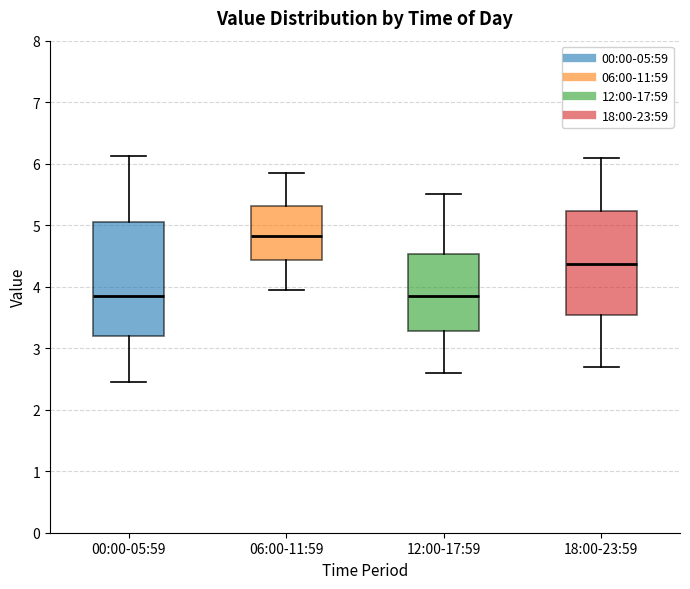

Reading left to right, read every box against the y-axis: the position of its median line, the range the box covers, and the ends of its whiskers. The values are not printed on the chart, so give them approximately, as read against the axis.

00:00-05:59: median 3.9, box 3.2 to 5.0, whiskers 2.5 to 6.1
06:00-11:59: median 4.8, box 4.4 to 5.3, whiskers 4.0 to 5.9
12:00-17:59: median 3.9, box 3.3 to 4.5, whiskers 2.6 to 5.5
18:00-23:59: median 4.4, box 3.5 to 5.2, whiskers 2.7 to 6.1